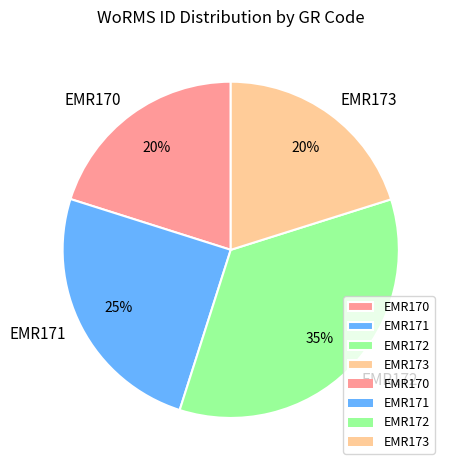

Approximately how many times larger is the value at EMR170 compared to EMR171?

0.8